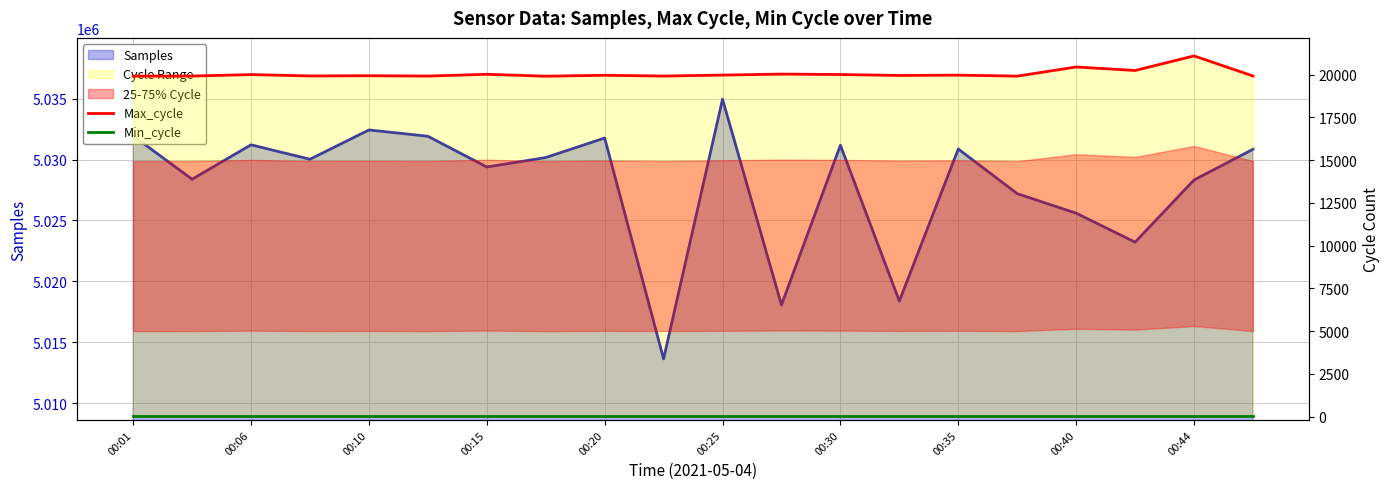

Where is Max_cycle nearest to the value 20498?

00:40